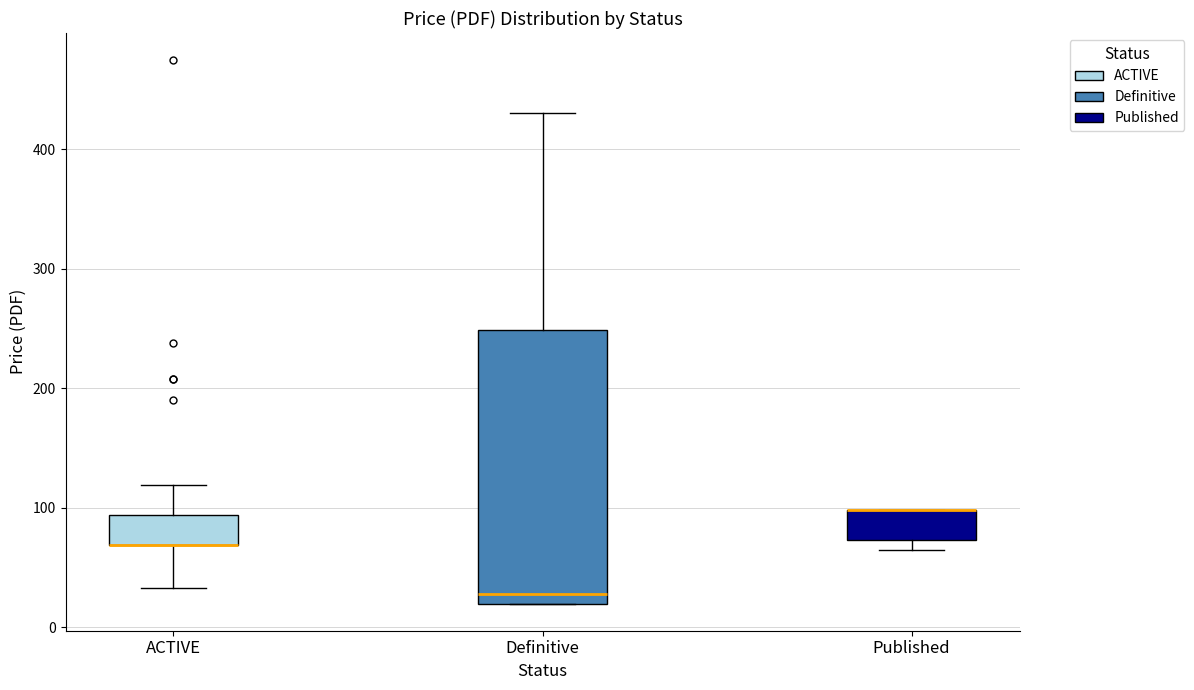

Where does the upper whisker of the box for Definitive end on the y-axis? The values are not printed on the chart, so give them approximately, as read against the axis.

430